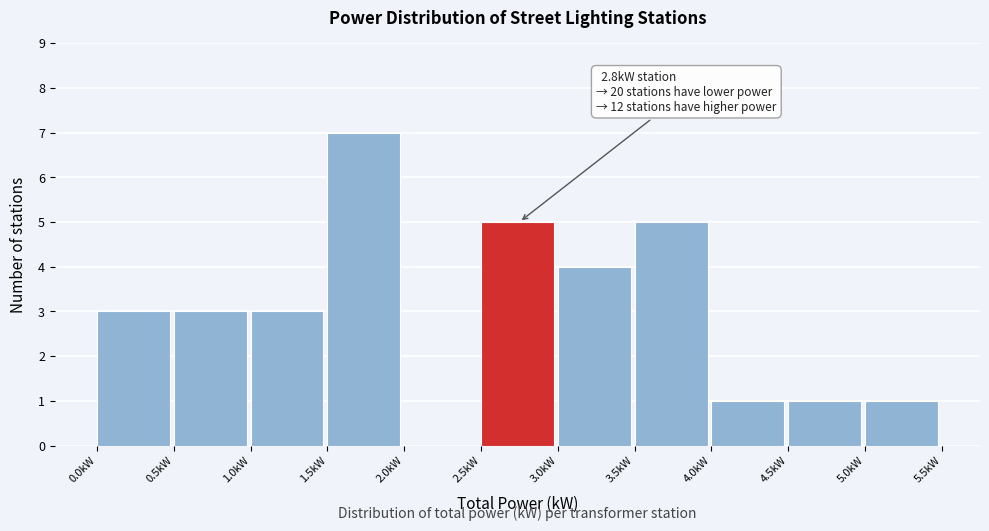

Over which range of the x-axis is the bar tallest?

1.5 to 2.0